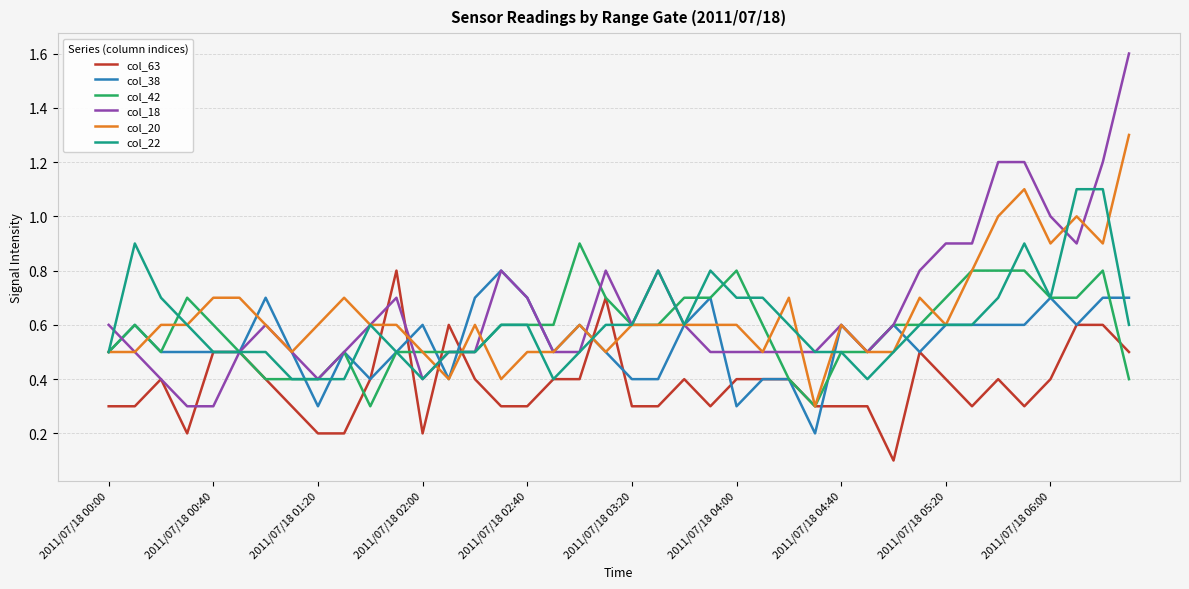

How many lines are shown in the chart?

6